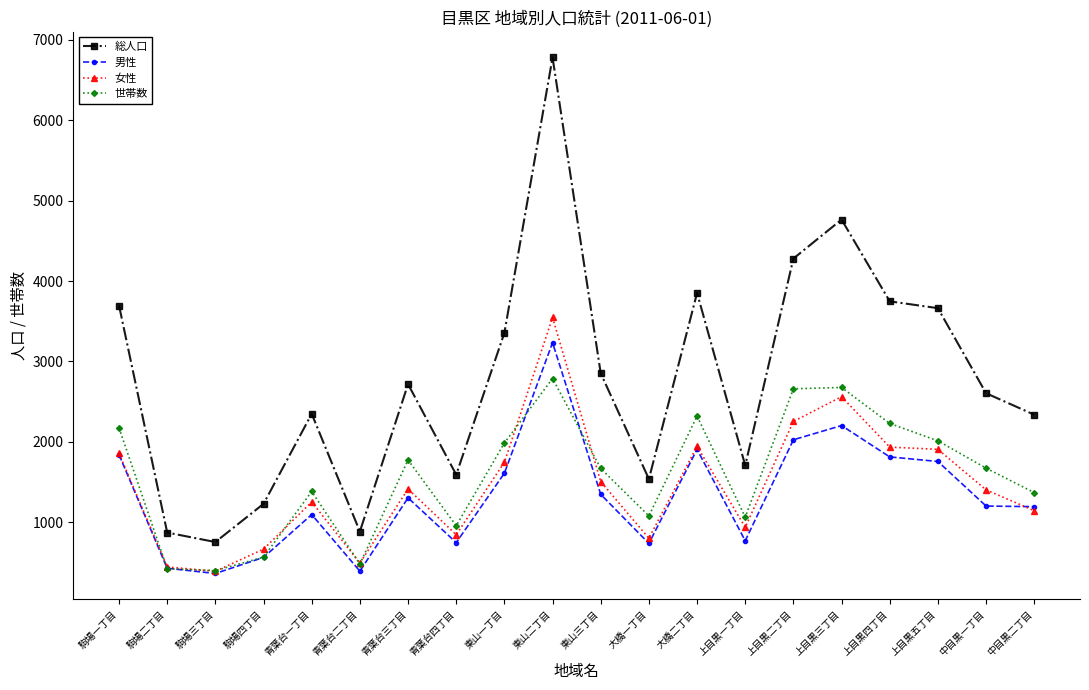

True or false: 総人口 has a value of 1229 at 駒場四丁目.

True